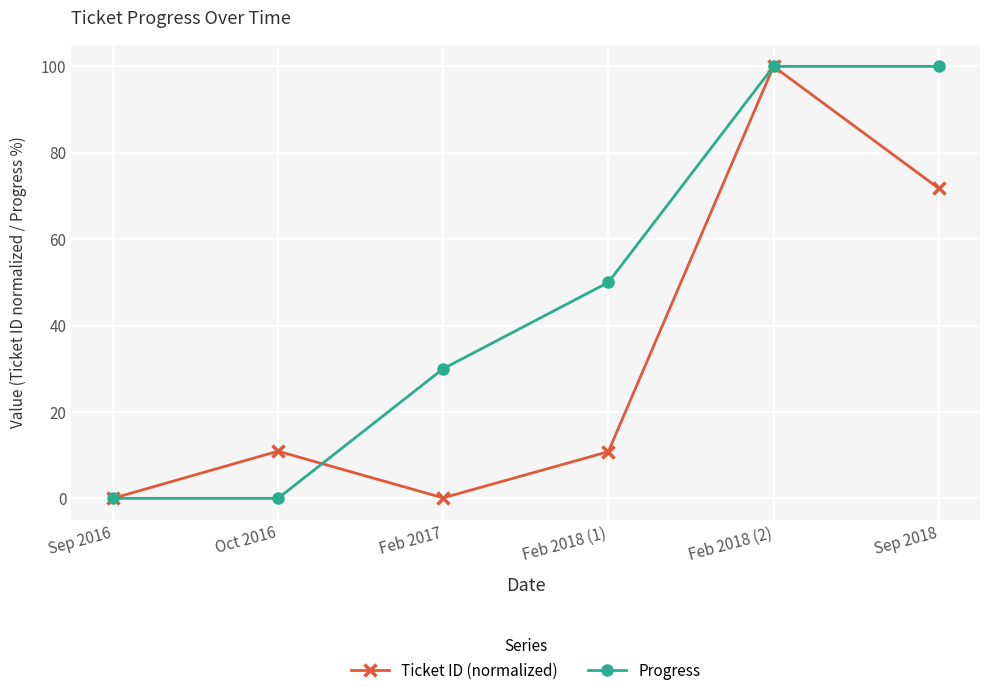

At how many categories does at least one series exceed 54?

2